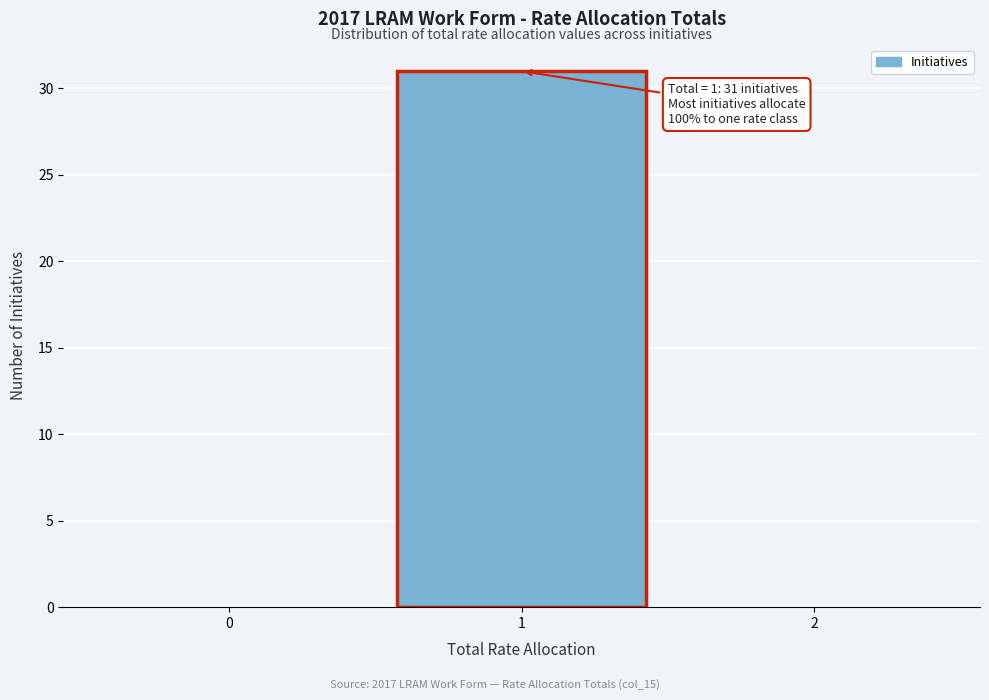

Over which range of the x-axis is the bar tallest?

0.5 to 1.5